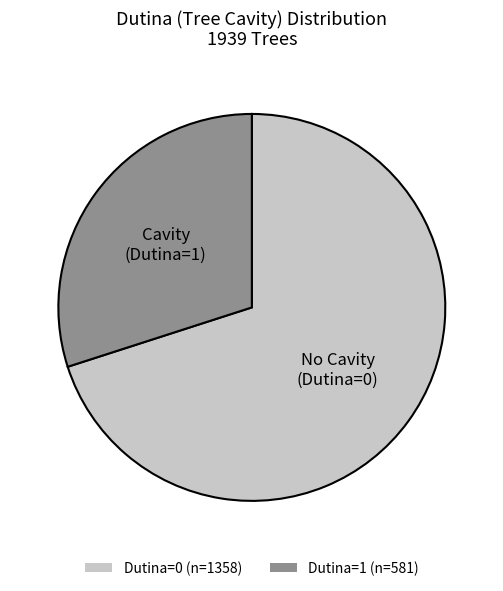

Which slice is the smallest?

Dutina=1 (n=581)